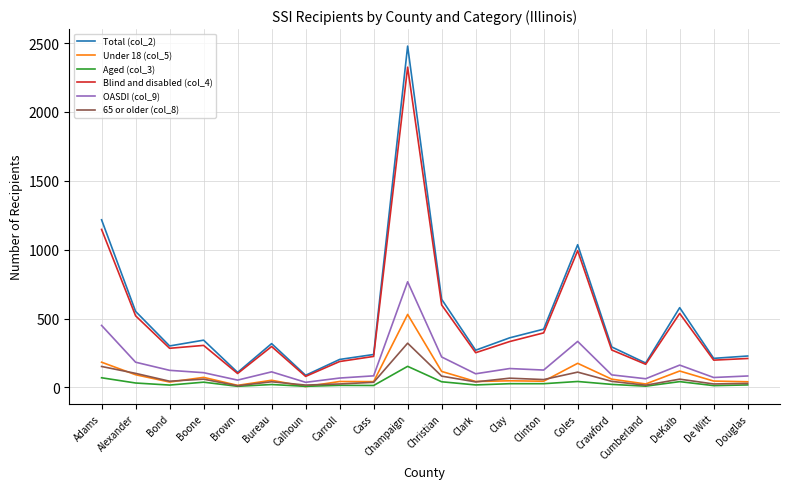

How many series are shown in this chart?

6